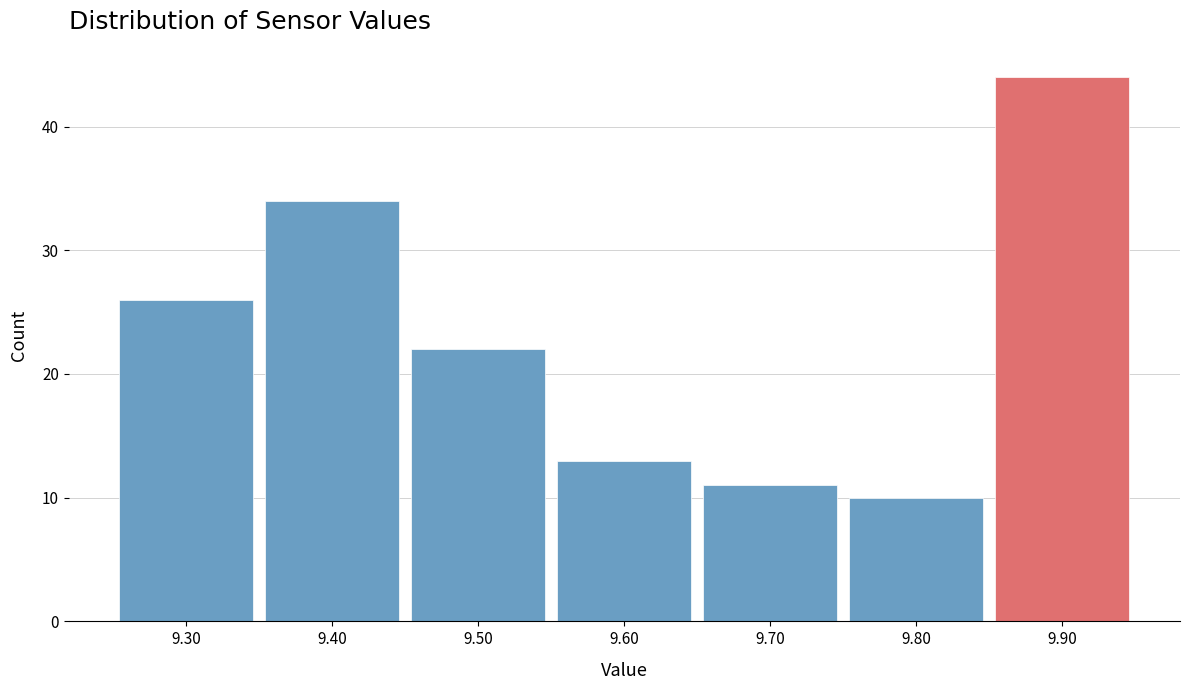

How tall is the bar that spans 9.45 to 9.55 on the x-axis? The values are not printed on the chart, so give them approximately, as read against the axis.

22